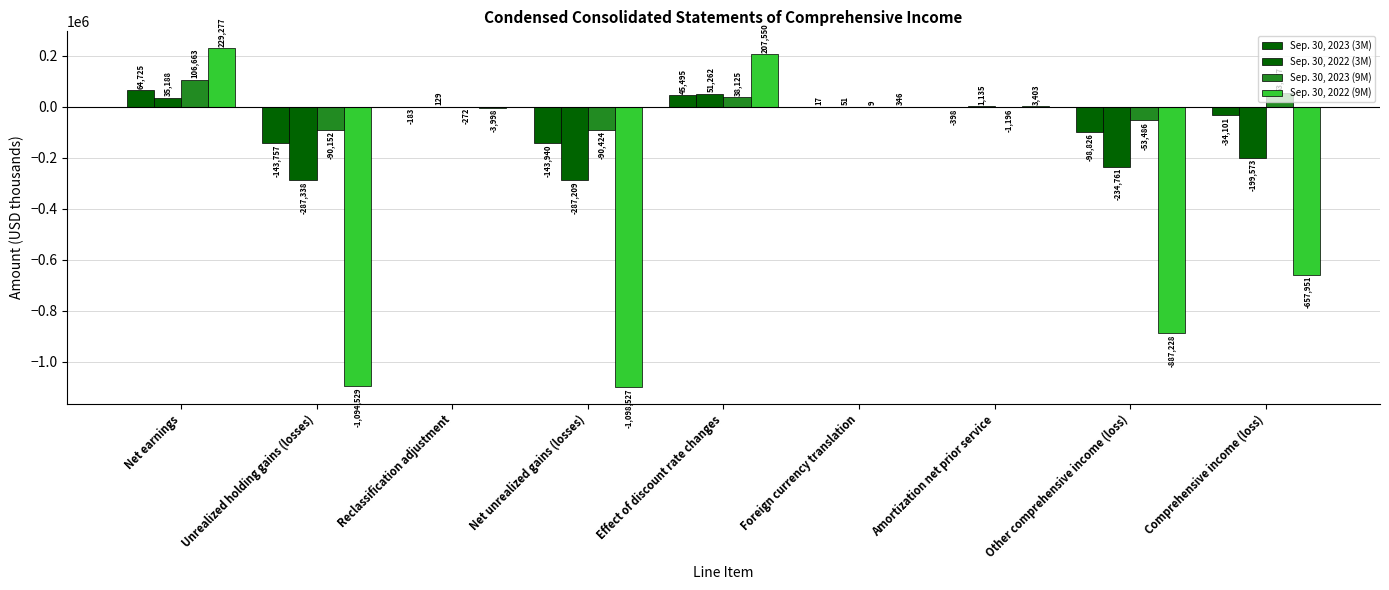

How many values in Sep. 30, 2022 (3M) are above zero?

5